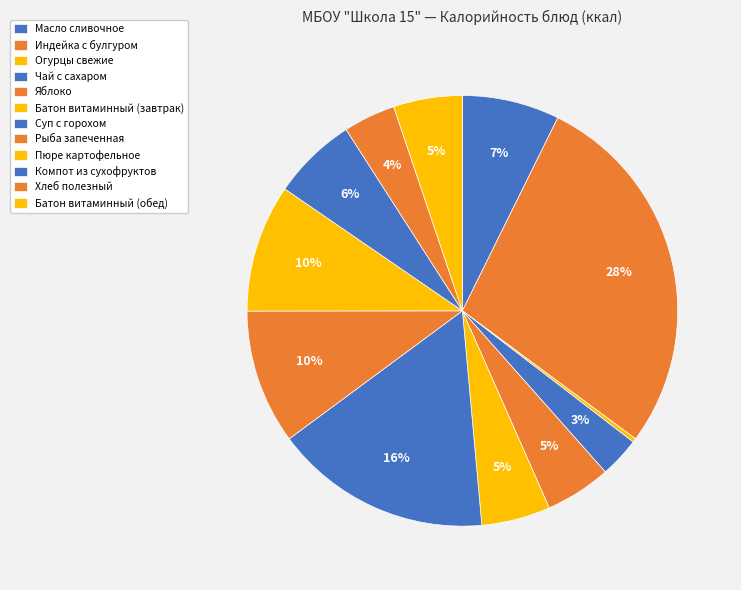

True or false: Огурцы свежие accounts for 1% of the total.

False